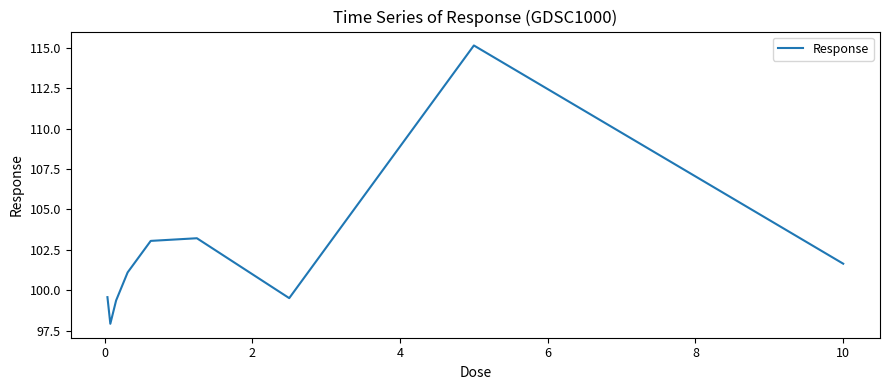

What is the greatest value displayed?

115.1